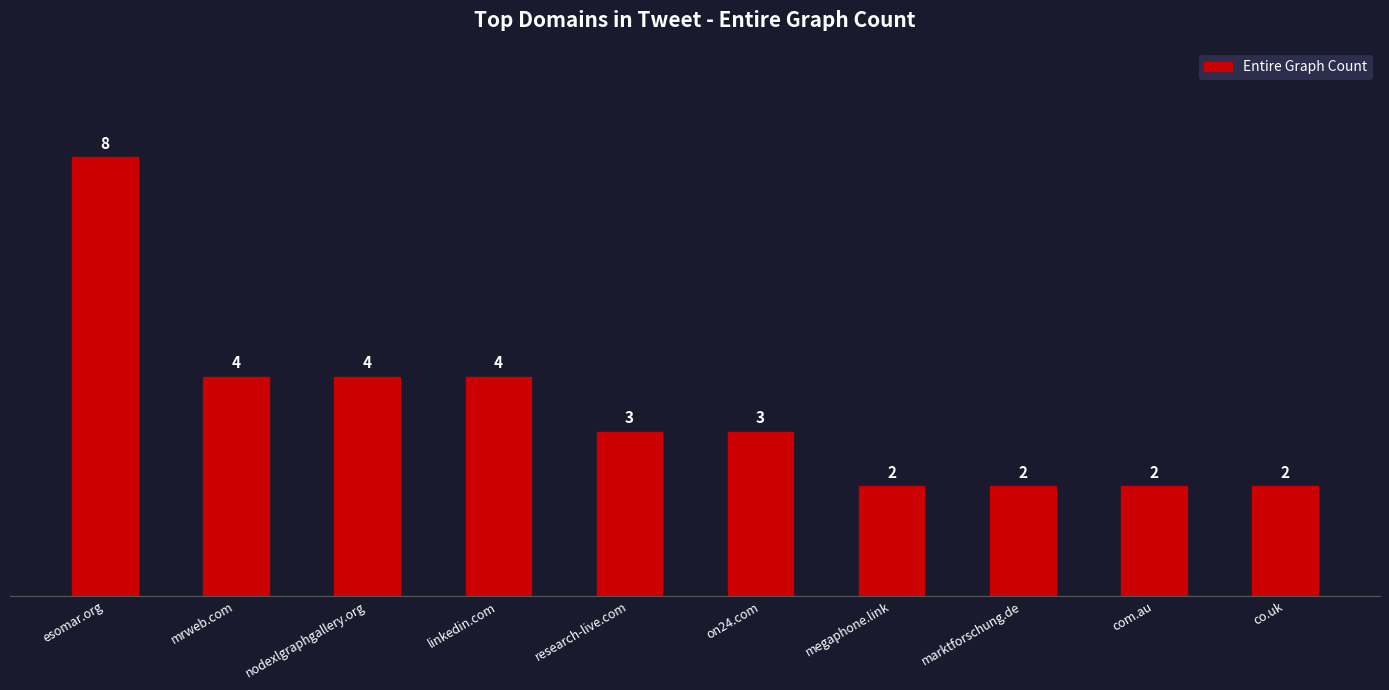

What is the value of the 4th bar from the left?

4